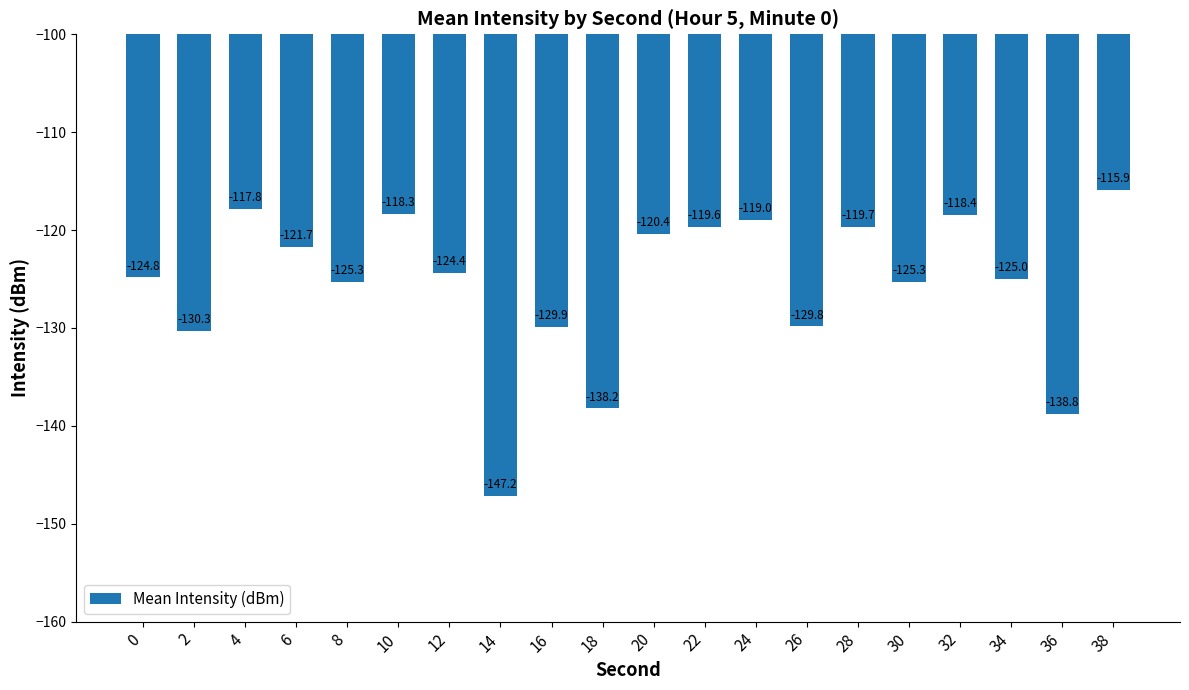

What is the value of the 1st bar from the left?

-124.8